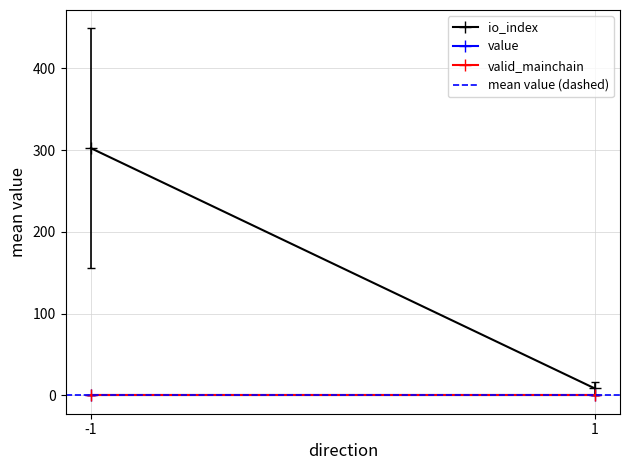

What is the lowest value of the valid_mainchain series?

1.0